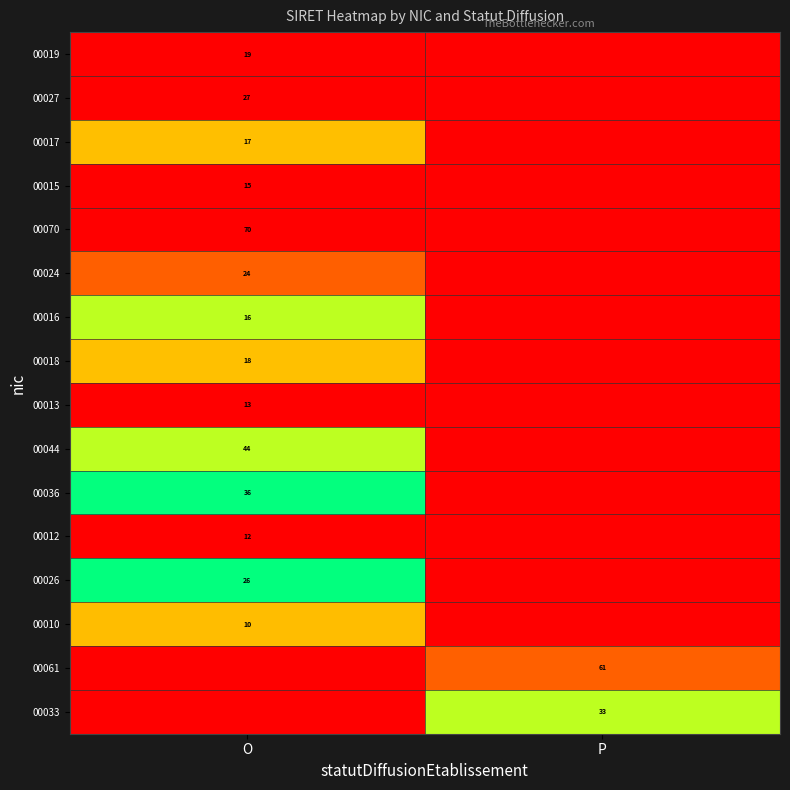

The 00026 series shows 26 at O. True or false?

True